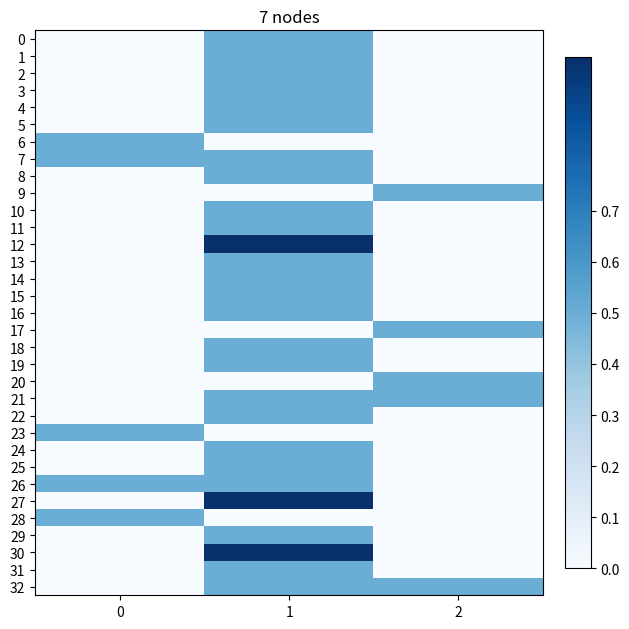

Which series has the largest range (max minus min)?

row_12